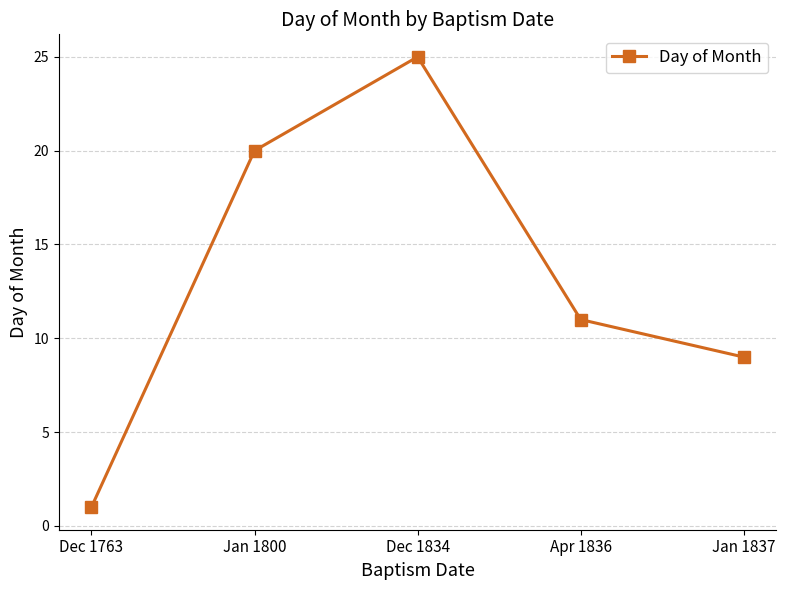

What position from the right is Jan 1837?

1